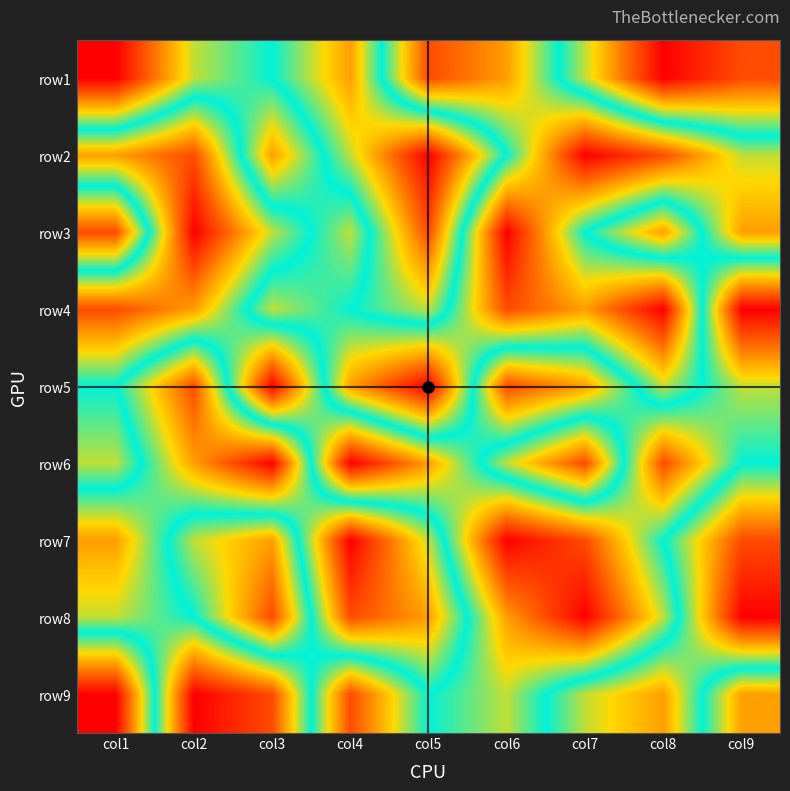

Which label corresponds to the largest value in the chart?

col1